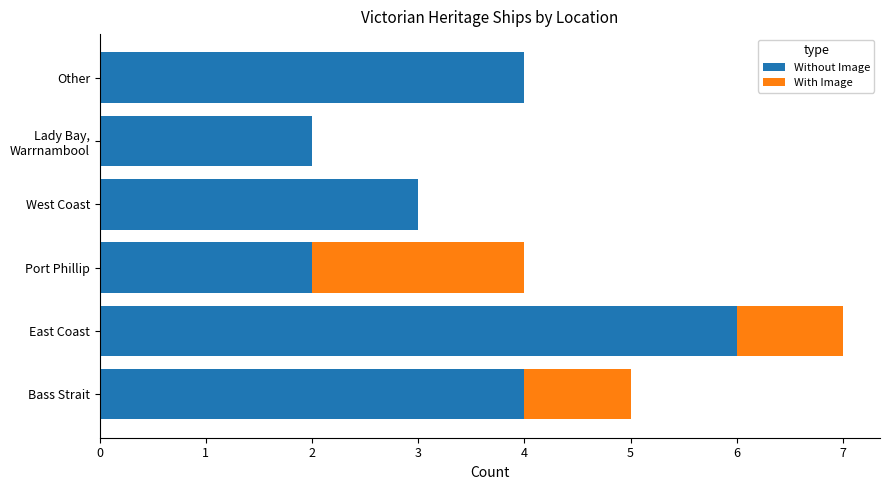

The value of Without Image at Bass Strait is 1. True or false?

False